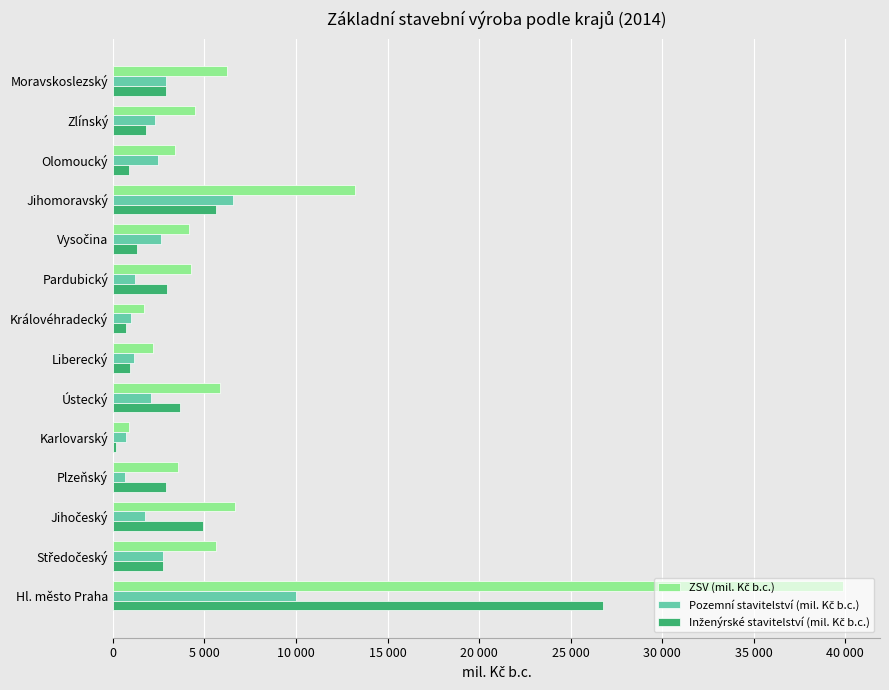

Are the bars grouped side by side (vs. stacked)?

Yes